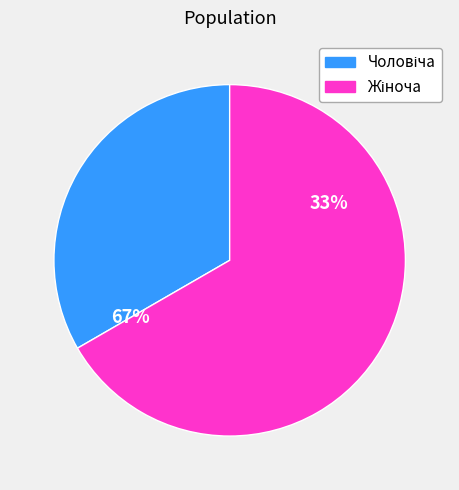

True or false: Чоловіча accounts for 33% of the total.

True